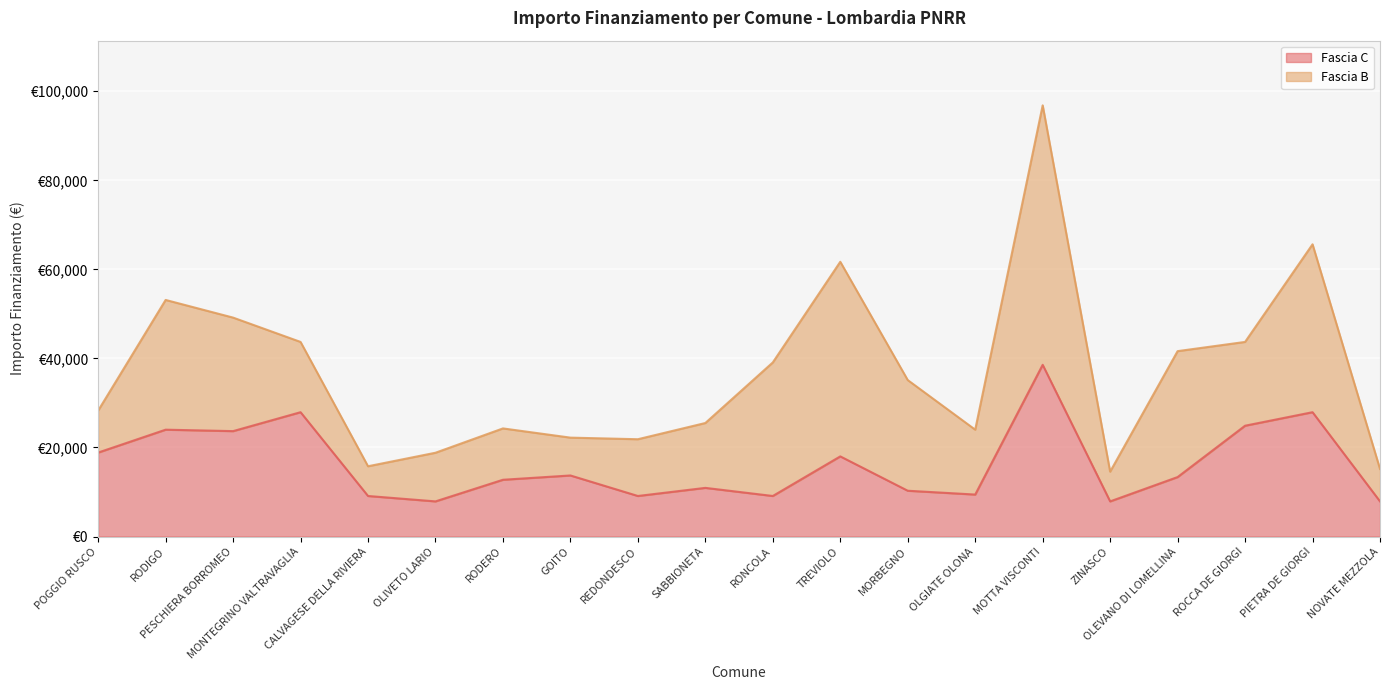

What are all the series names shown in the legend?

Fascia C, Fascia B